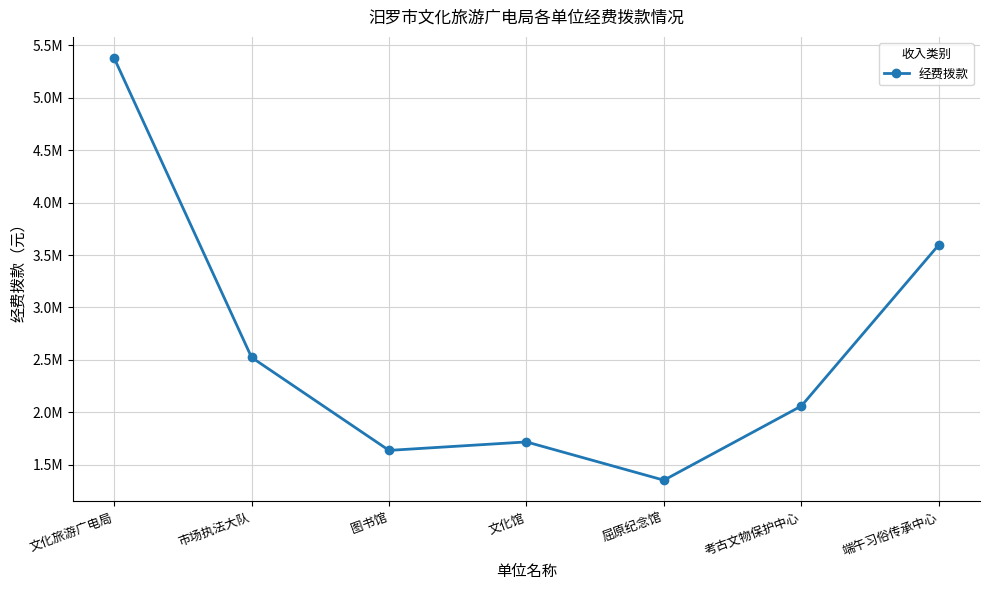

Does the chart have visible grid lines?

Yes